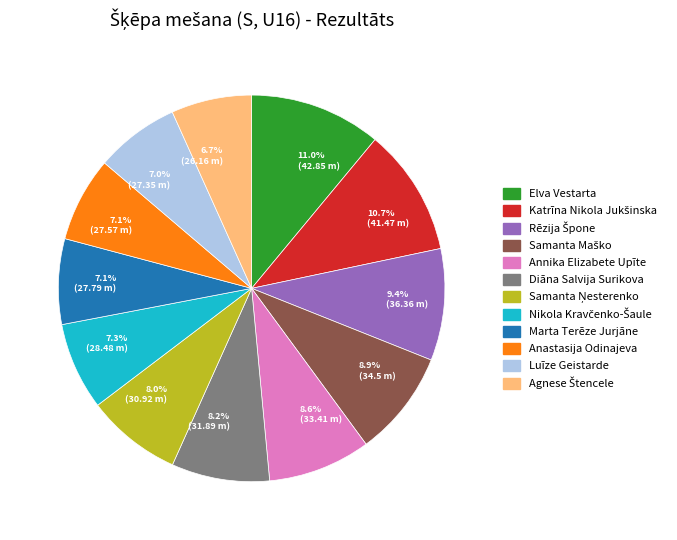

Do 7.1% (27.57 m) and 8.6% (33.41 m) together represent more than half of the pie?

No